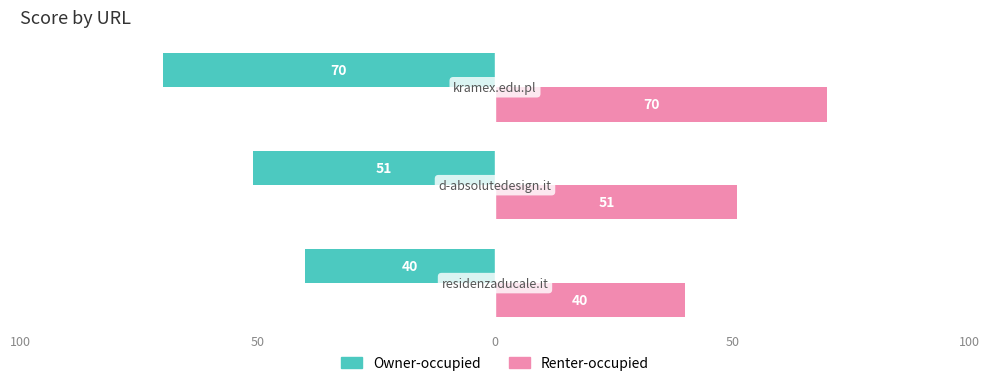

What are all the series names shown in the legend?

Owner-occupied, Renter-occupied